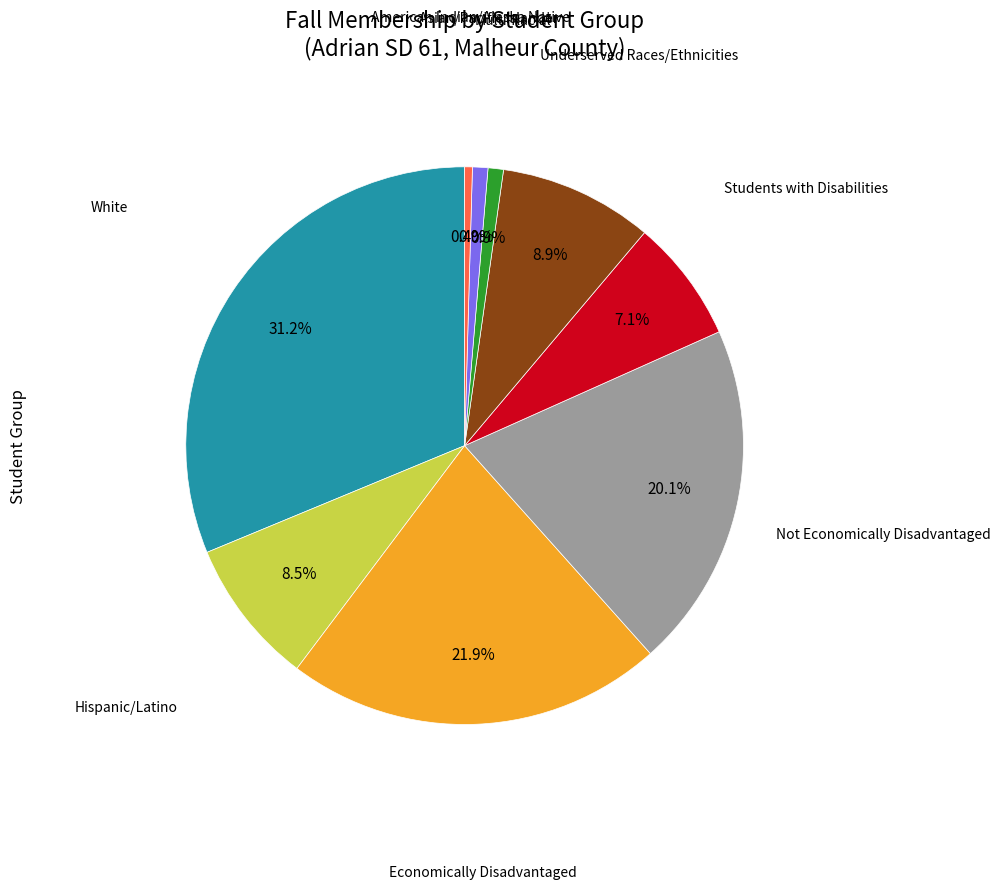

Does Asian/Pacific Islander account for over 50% of the chart?

No